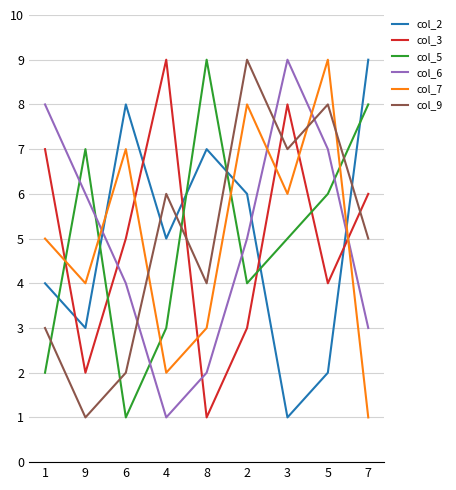

Is the value of col_7 at 9 greater than the value of col_9 at 3?

No